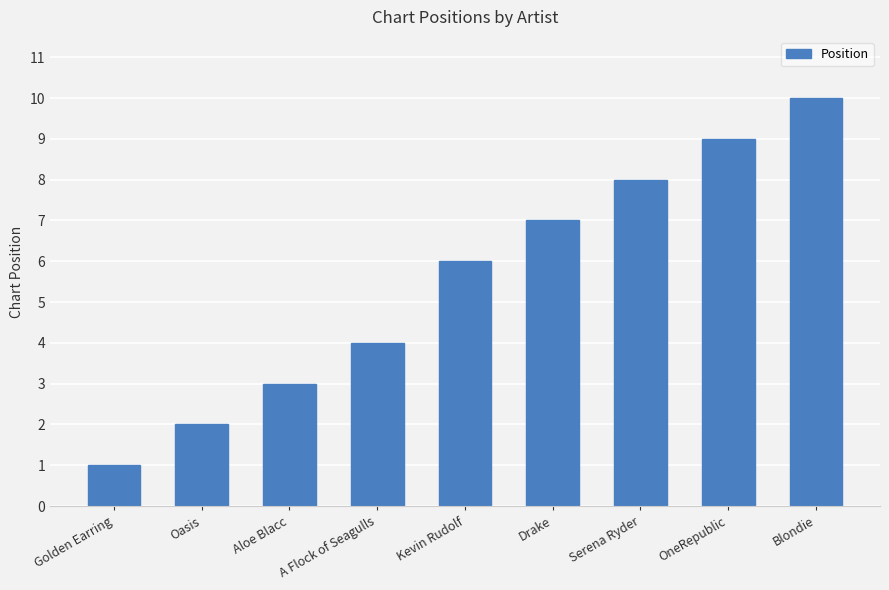

What position from the right is A Flock of Seagulls?

6